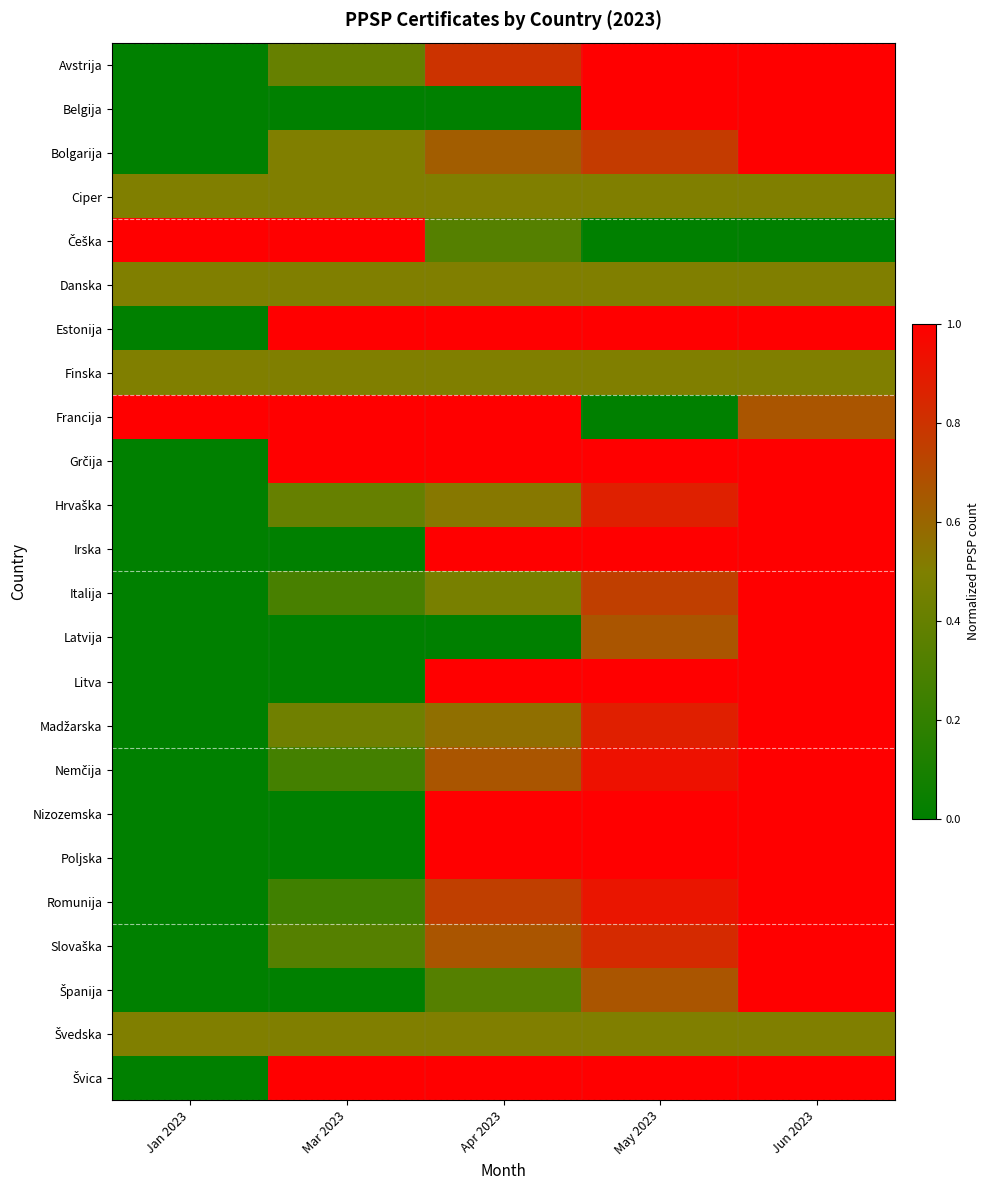

Which has a higher value, May 2023 or Apr 2023?

May 2023